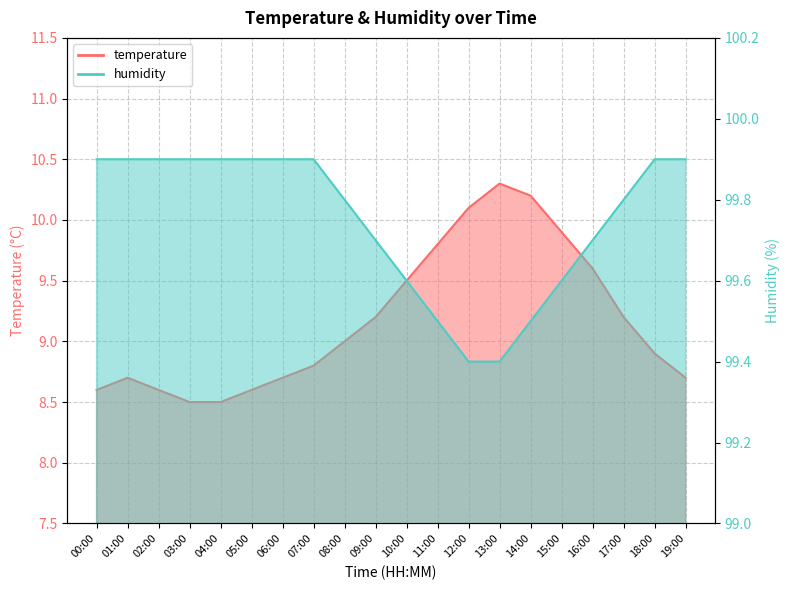

Rank the series by their maximum value, from lowest to highest.

temperature, humidity